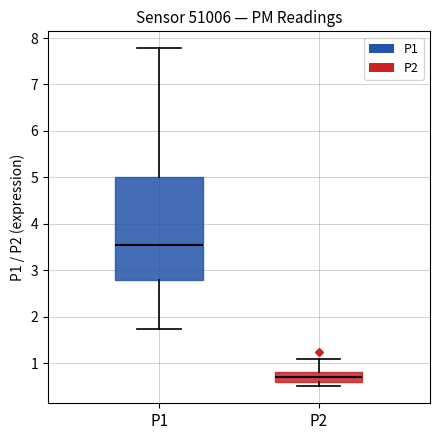

Comparing the boxes themselves (not the whiskers), which one is the tallest?

P1